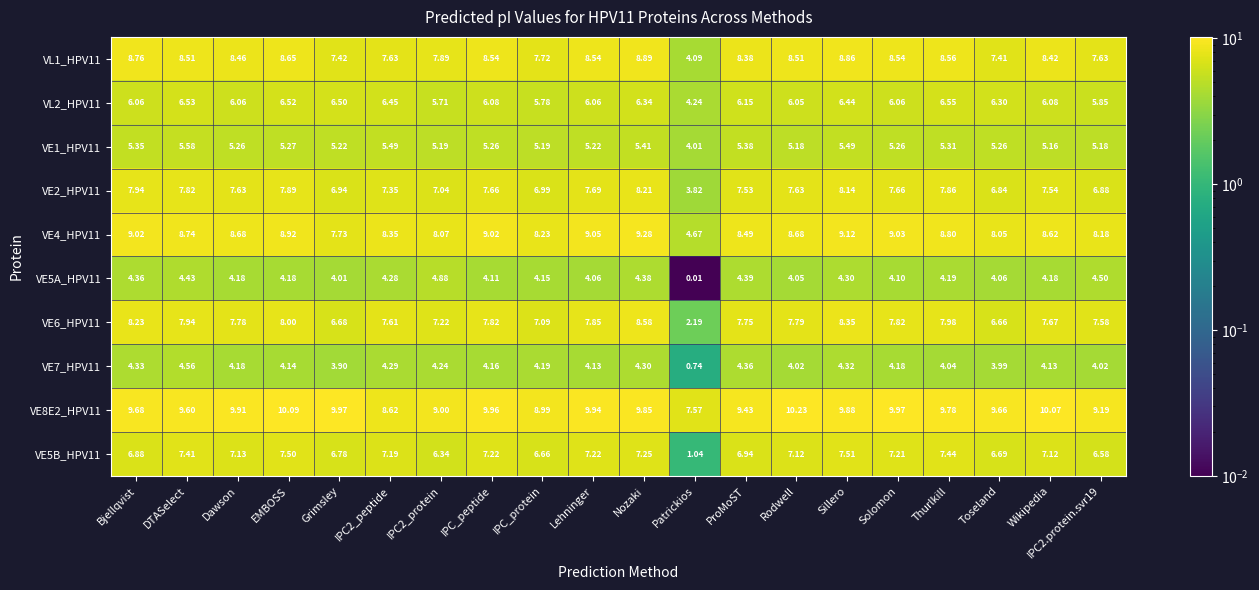

At which category is the sum across all series the highest?

Nozaki